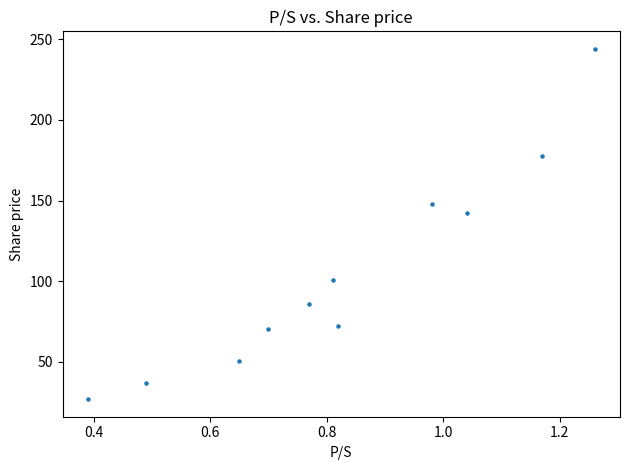

What Y value in the scatter plot is closest to 135?

142.0